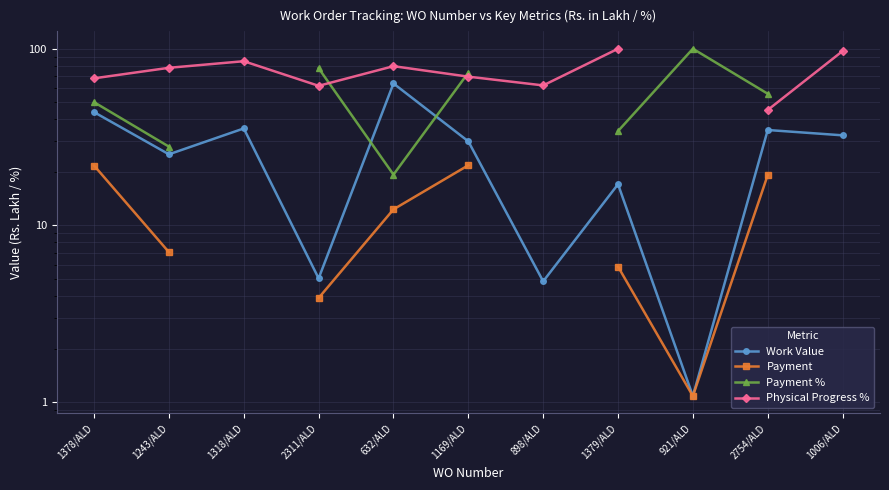

At which label is Payment closest to 11?

632/ALD